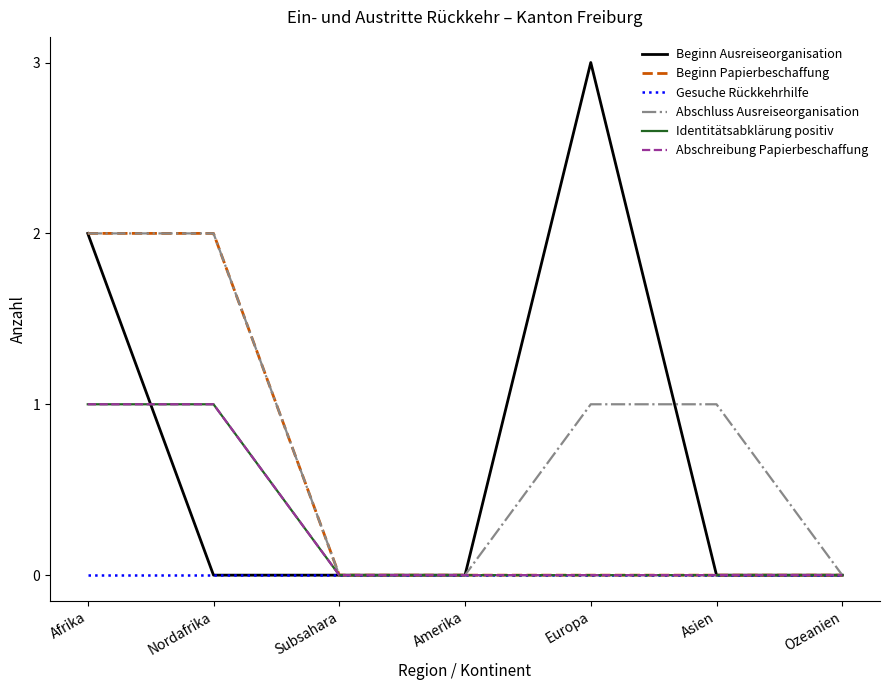

Reading left to right, transcribe all the data shown in this chart.

Beginn Ausreiseorganisation: 2	0	0	0	3	0	0
Beginn Papierbeschaffung: 2	2	0	0	0	0	0
Gesuche Rückkehrhilfe: 0	0	0	0	0	0	0
Abschluss Ausreiseorganisation: 2	2	0	0	1	1	0
Identitätsabklärung positiv: 1	1	0	0	0	0	0
Abschreibung Papierbeschaffung: 1	1	0	0	0	0	0